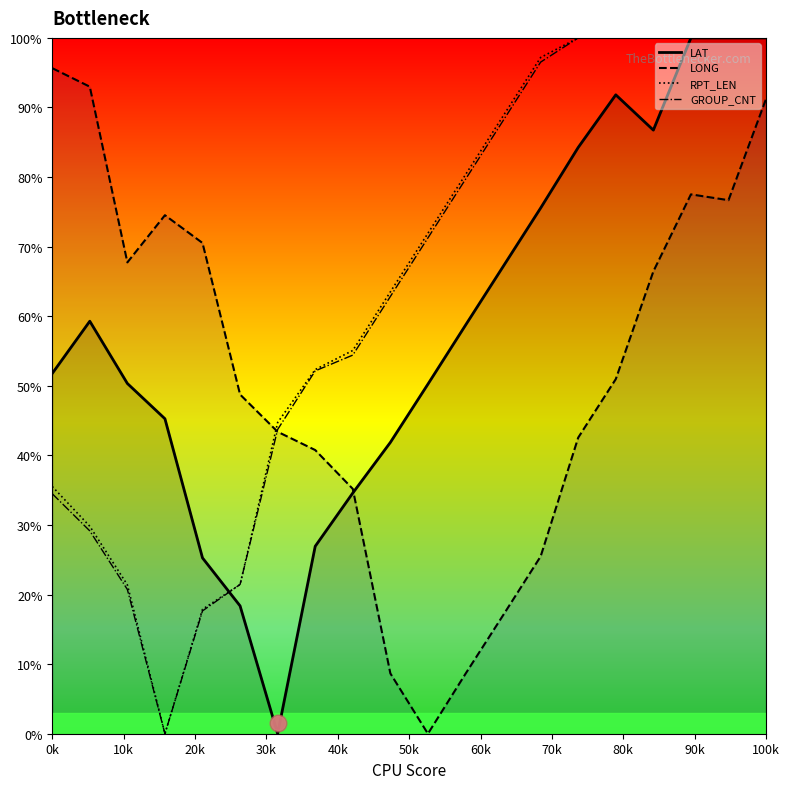

How many lines are shown in the chart?

4